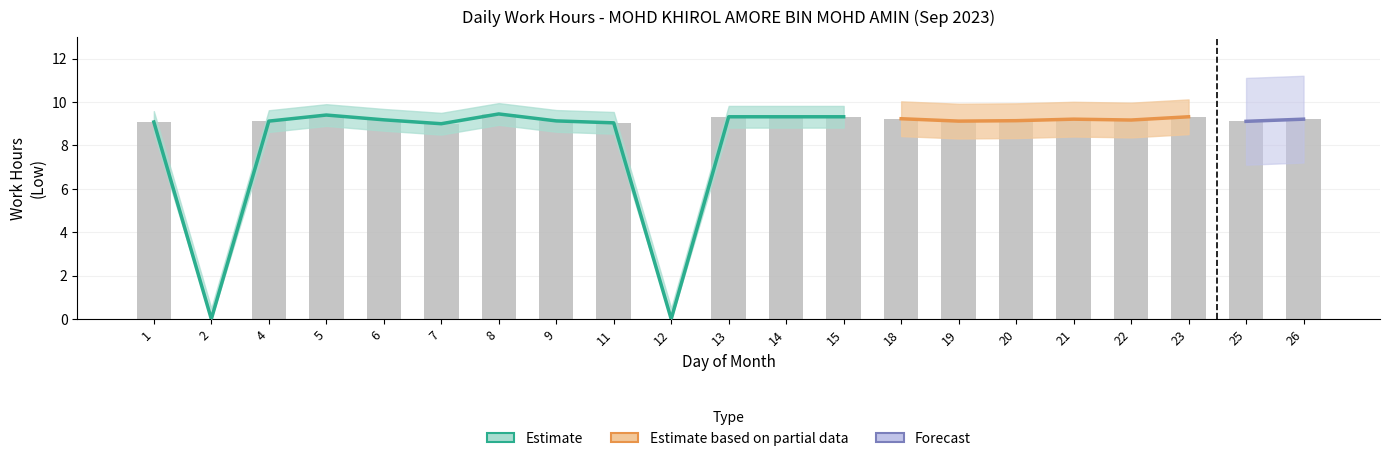

List the labels in order of value, largest first.

8, 5, 13, 14, 15, 23, 18, 21, 26, 6, 22, 20, 9, 4, 19, 25, 1, 11, 7, 2, 12